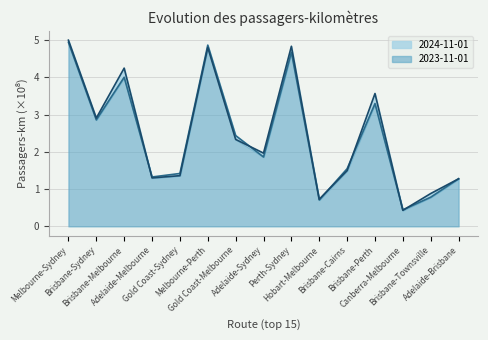

What is the value of the 2024-11-01 point at the 14th from the left?

0.9